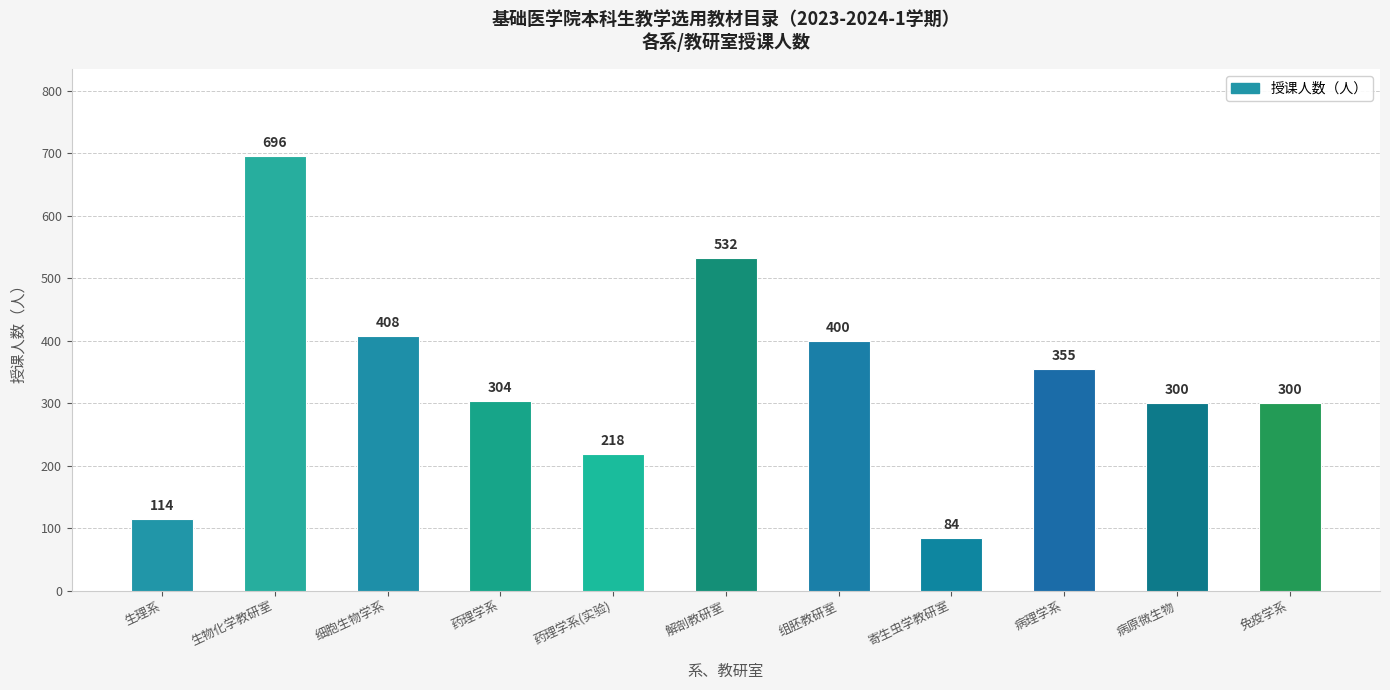

Reading left to right, transcribe all the data shown in this chart.

生理系=114	生物化学教研室=696	细胞生物学系=408	药理学系=304	药理学系(实验)=218	解剖教研室=532	组胚教研室=400	寄生虫学教研室=84	病理学系=355	病原微生物=300	免疫学系=300